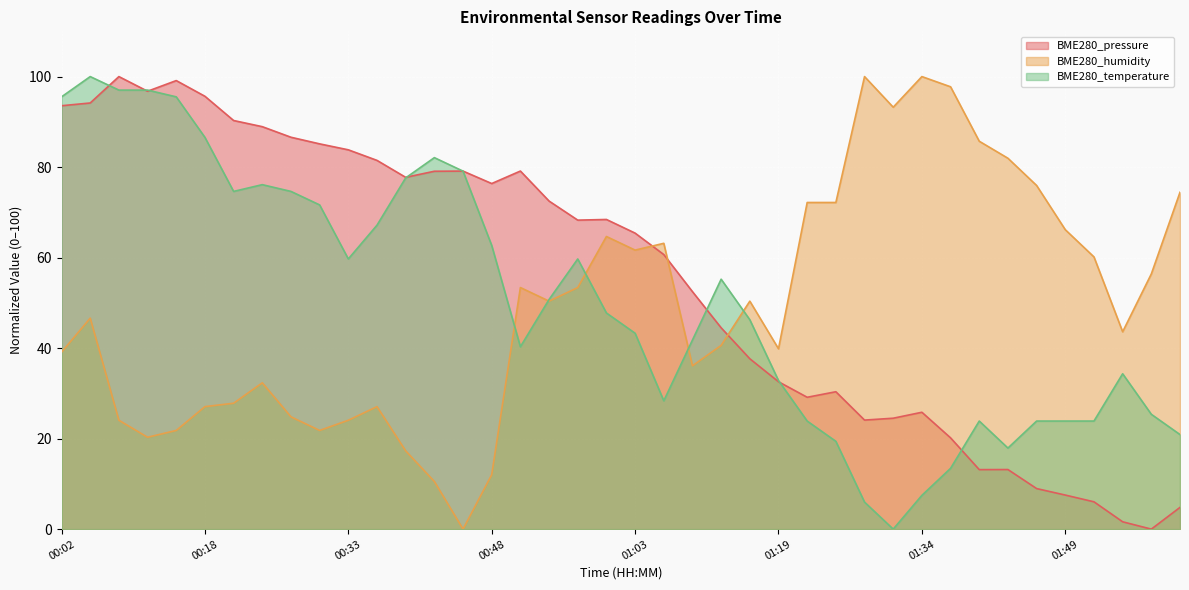

Reading left to right, extract all data points from this chart.

BME280_pressure: 00:02=93.6	00:06=94.2	00:09=100.0	00:12=96.8	00:15=99.1	00:18=95.6	00:21=90.3	00:24=88.9	00:27=86.6	00:30=85.1	00:33=83.8	00:36=81.5	00:39=77.7	00:42=79.1	00:45=79.1	00:48=76.4	00:51=79.1	00:54=72.5	00:57=68.3	01:00=68.4	01:03=65.4	01:06=60.7	01:09=52.5	01:12=44.5	01:16=37.6	01:19=32.6	01:22=29.1	01:25=30.4	01:28=24.1	01:31=24.5	01:34=25.8	01:37=20.2	01:40=13.1	01:43=13.2	01:46=9.0	01:49=7.5	01:52=6.0	01:55=1.6	01:58=0.0	02:01=4.8
BME280_humidity: 00:02=39.1	00:06=46.6	00:09=24.1	00:12=20.3	00:15=21.8	00:18=27.1	00:21=27.8	00:24=32.3	00:27=24.8	00:30=21.8	00:33=24.1	00:36=27.1	00:39=17.3	00:42=10.5	00:45=0.0	00:48=12.0	00:51=53.4	00:54=50.4	00:57=53.4	01:00=64.7	01:03=61.7	01:06=63.2	01:09=36.1	01:12=40.6	01:16=50.4	01:19=39.8	01:22=72.2	01:25=72.2	01:28=100.0	01:31=93.2	01:34=100.0	01:37=97.7	01:40=85.7	01:43=82.0	01:46=75.9	01:49=66.2	01:52=60.2	01:55=43.6	01:58=56.4	02:01=74.4
BME280_temperature: 00:02=95.5	00:06=100.0	00:09=97.0	00:12=97.0	00:15=95.5	00:18=86.6	00:21=74.6	00:24=76.1	00:27=74.6	00:30=71.6	00:33=59.7	00:36=67.2	00:39=77.6	00:42=82.1	00:45=79.1	00:48=62.7	00:51=40.3	00:54=50.7	00:57=59.7	01:00=47.8	01:03=43.3	01:06=28.4	01:09=41.8	01:12=55.2	01:16=46.3	01:19=32.8	01:22=23.9	01:25=19.4	01:28=6.0	01:31=0.0	01:34=7.5	01:37=13.4	01:40=23.9	01:43=17.9	01:46=23.9	01:49=23.9	01:52=23.9	01:55=34.3	01:58=25.4	02:01=20.9